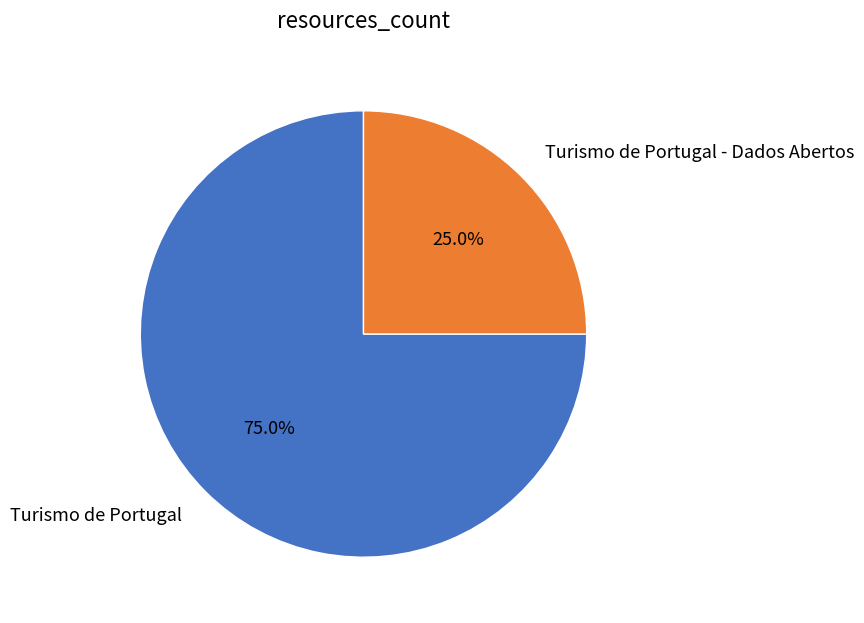

How many slices are in this pie chart?

2